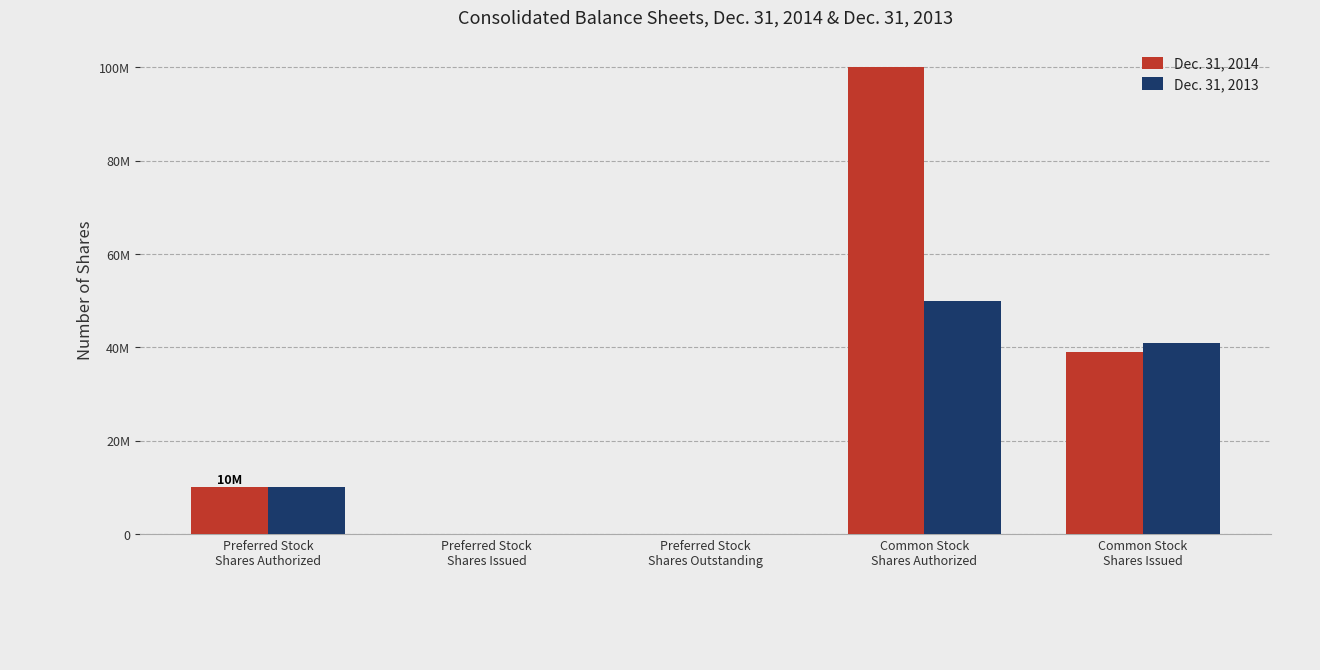

Reading right to left, list all the values displayed in this chart.

Dec. 31, 2014: Common Stock
Shares Issued=38932508	Common Stock
Shares Authorized=100000000	Preferred Stock
Shares Outstanding=0	Preferred Stock
Shares Issued=0	Preferred Stock
Shares Authorized=10000000
Dec. 31, 2013: Common Stock
Shares Issued=40822627	Common Stock
Shares Authorized=50000000	Preferred Stock
Shares Outstanding=0	Preferred Stock
Shares Issued=0	Preferred Stock
Shares Authorized=10000000